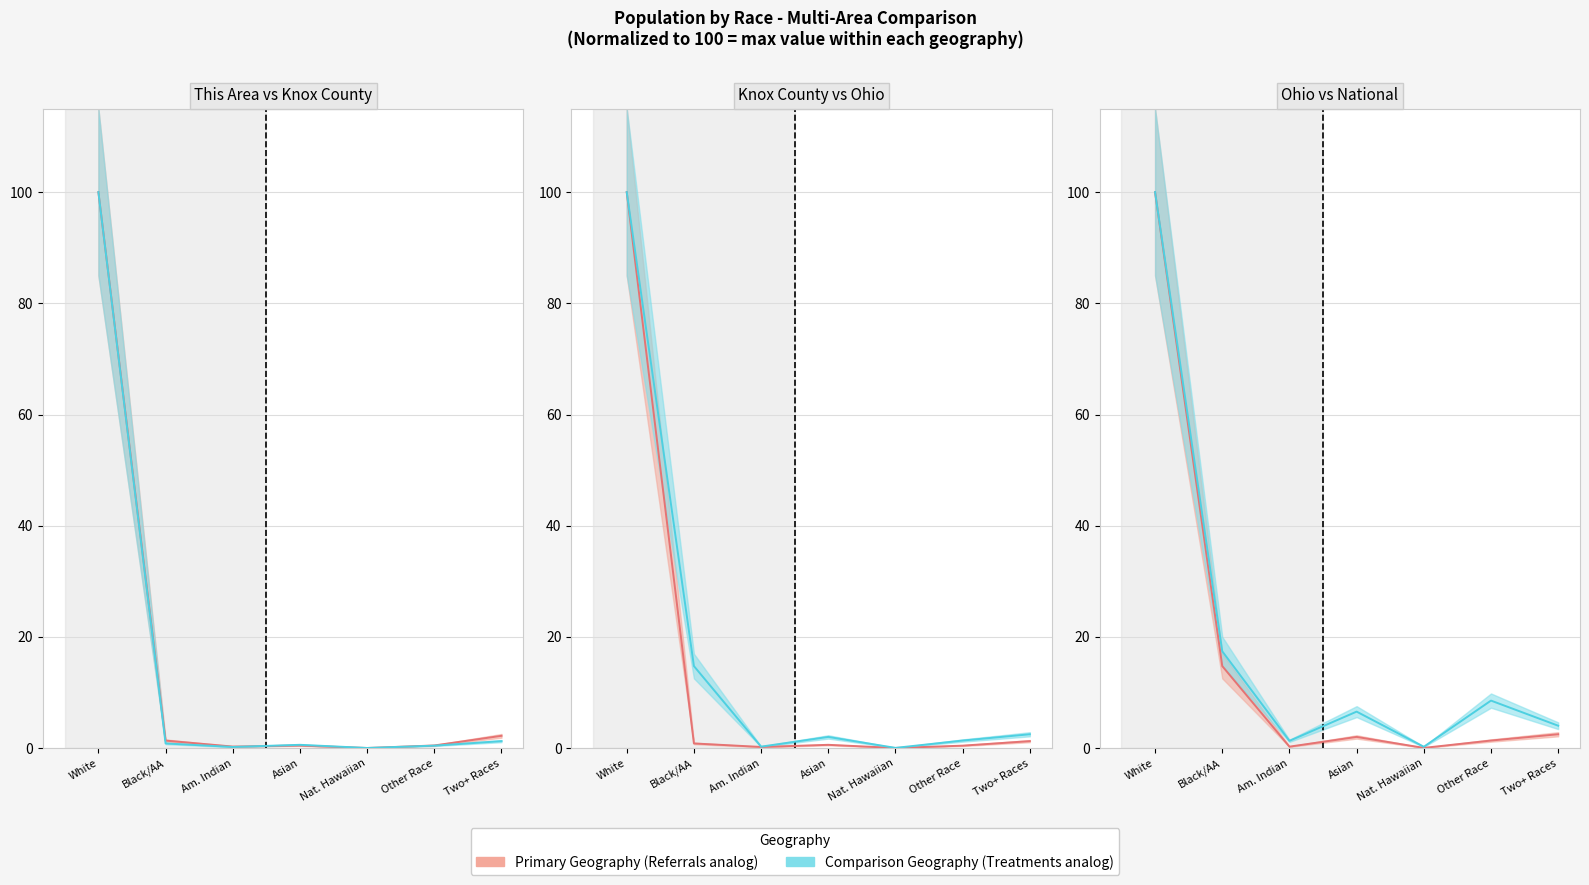

Is this an area chart (filled region under the line)?

No